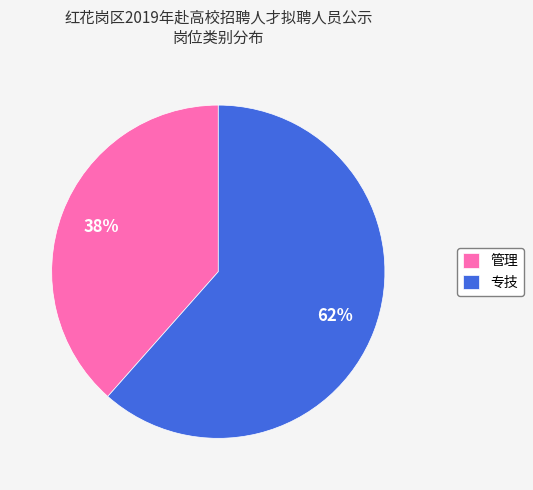

Is there a majority slice in this chart?

Yes